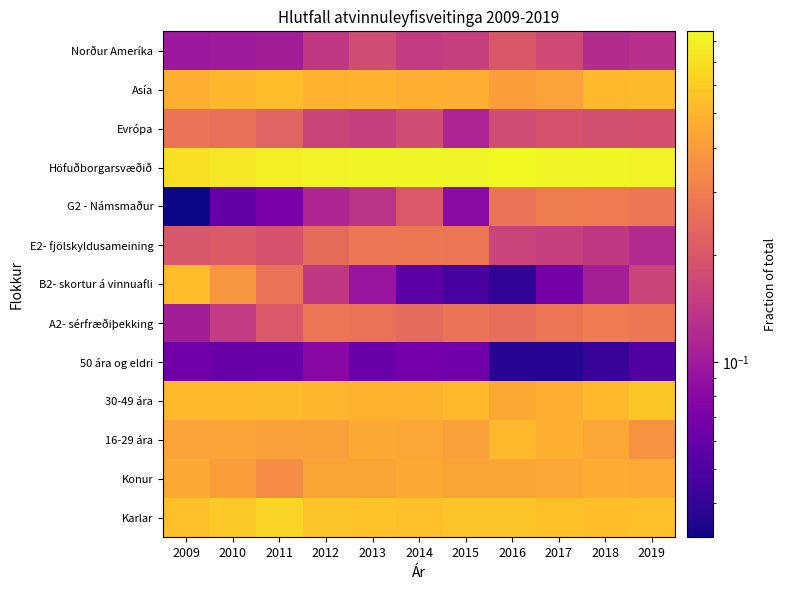

Reading left to right, list all the values displayed in this chart.

Karlar: 2009=0.5	2010=0.6	2011=0.7	2012=0.6	2013=0.6	2014=0.5	2015=0.6	2016=0.6	2017=0.6	2018=0.5	2019=0.5
Konur: 2009=0.5	2010=0.4	2011=0.3	2012=0.4	2013=0.4	2014=0.5	2015=0.4	2016=0.4	2017=0.4	2018=0.5	2019=0.5
16-29 ára: 2009=0.4	2010=0.4	2011=0.4	2012=0.4	2013=0.4	2014=0.4	2015=0.4	2016=0.5	2017=0.5	2018=0.4	2019=0.4
30-49 ára: 2009=0.5	2010=0.5	2011=0.5	2012=0.5	2013=0.5	2014=0.5	2015=0.5	2016=0.5	2017=0.5	2018=0.5	2019=0.6
50 ára og eldri: 2009=0.1	2010=0.1	2011=0.1	2012=0.1	2013=0.1	2014=0.1	2015=0.1	2016=0.0	2017=0.0	2018=0.0	2019=0.1
A2- sérfræðiþekking: 2009=0.1	2010=0.1	2011=0.2	2012=0.3	2013=0.3	2014=0.2	2015=0.3	2016=0.3	2017=0.3	2018=0.3	2019=0.3
B2- skortur á vinnuafli: 2009=0.5	2010=0.4	2011=0.3	2012=0.1	2013=0.1	2014=0.1	2015=0.0	2016=0.0	2017=0.1	2018=0.1	2019=0.2
E2- fjölskyldusameining: 2009=0.2	2010=0.2	2011=0.2	2012=0.2	2013=0.3	2014=0.3	2015=0.3	2016=0.2	2017=0.2	2018=0.1	2019=0.1
G2 - Námsmaður: 2009=0.0	2010=0.1	2011=0.1	2012=0.1	2013=0.1	2014=0.2	2015=0.1	2016=0.3	2017=0.3	2018=0.3	2019=0.3
Höfuðborgarsvæðið: 2009=0.7	2010=0.7	2011=0.8	2012=0.8	2013=0.8	2014=0.8	2015=0.8	2016=0.9	2017=0.8	2018=0.8	2019=0.8
Evrópa: 2009=0.3	2010=0.3	2011=0.2	2012=0.2	2013=0.2	2014=0.2	2015=0.1	2016=0.2	2017=0.2	2018=0.2	2019=0.2
Asía: 2009=0.5	2010=0.5	2011=0.5	2012=0.5	2013=0.5	2014=0.5	2015=0.5	2016=0.4	2017=0.4	2018=0.5	2019=0.5
Norður Ameríka: 2009=0.1	2010=0.1	2011=0.1	2012=0.1	2013=0.2	2014=0.1	2015=0.2	2016=0.2	2017=0.2	2018=0.1	2019=0.1